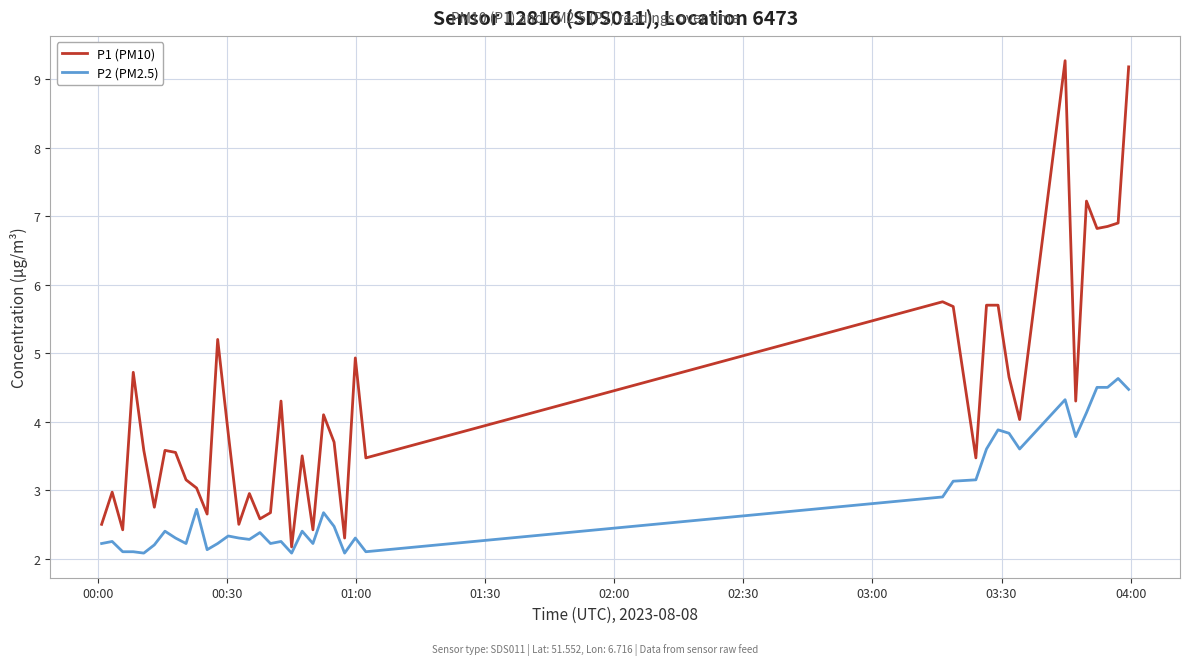

List the series in order of their overall mean, lowest first.

P2 (PM2.5), P1 (PM10)